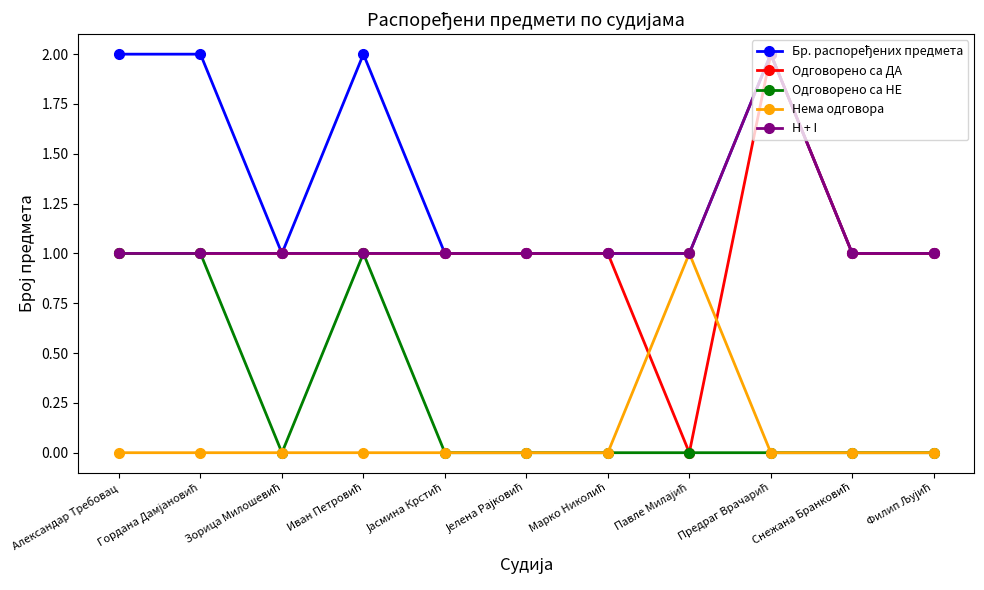

How many times do Нема одговора and Одговорено са ДА cross each other?

2